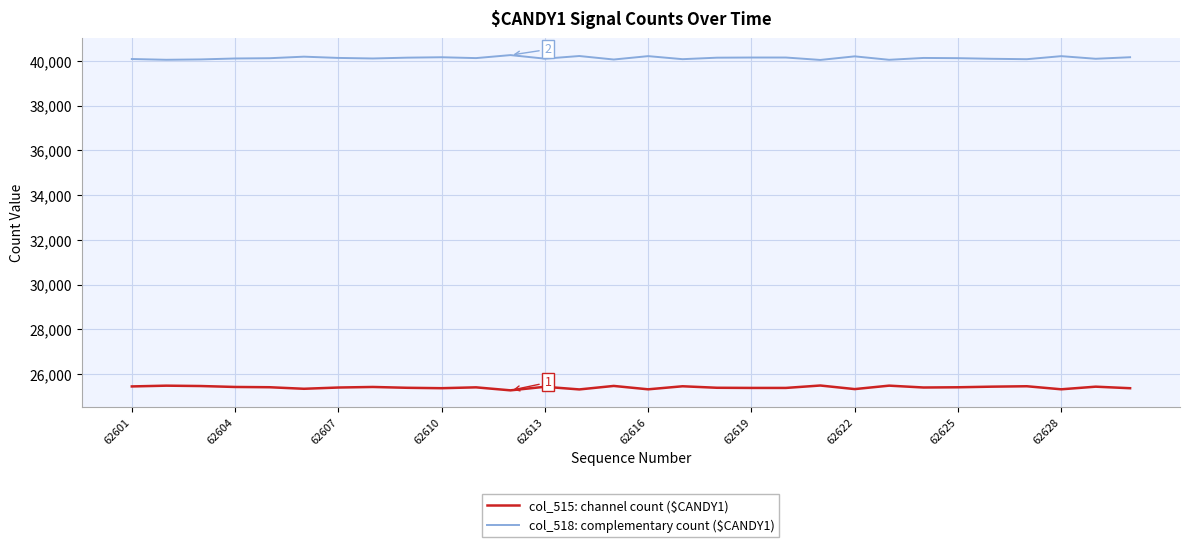

Which series has the largest total across all categories?

col_518: complementary count ($CANDY1)